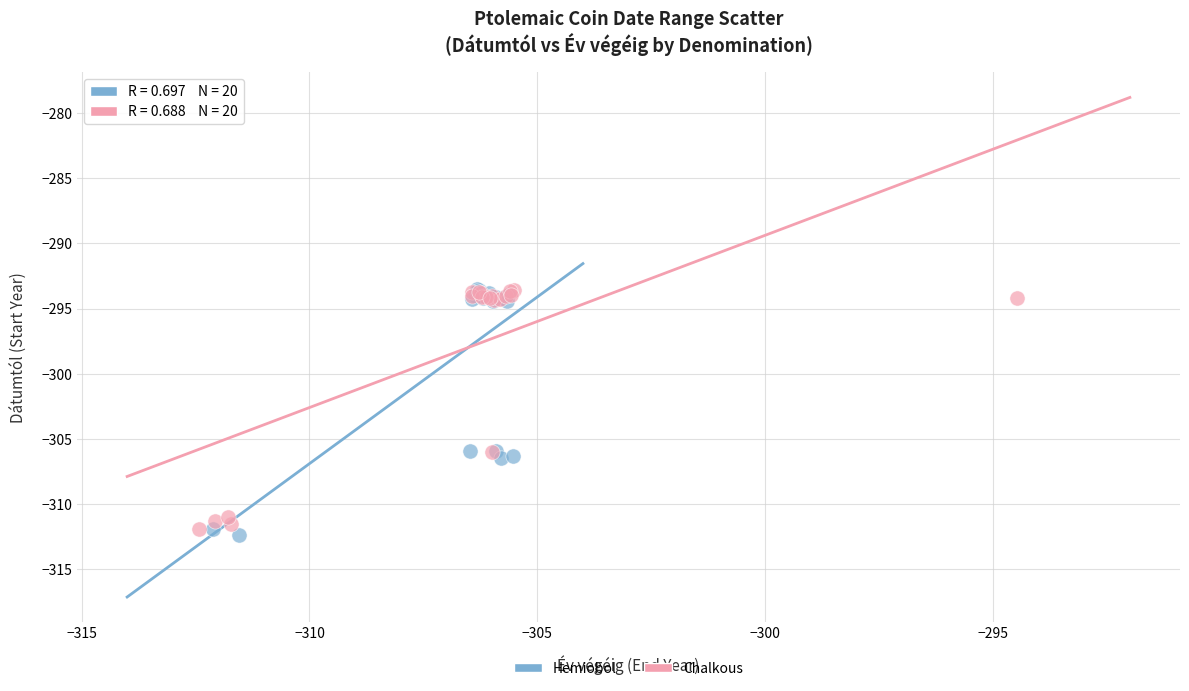

What are all the series names shown in the legend?

Hemiobol, Chalkous